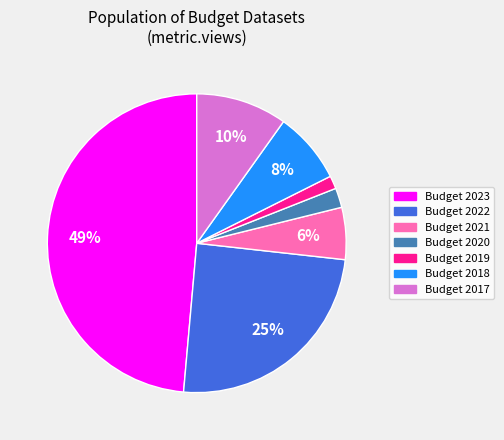

To the nearest percent, what is the difference between the Budget 2022 and Budget 2021 slice percentages?

19%